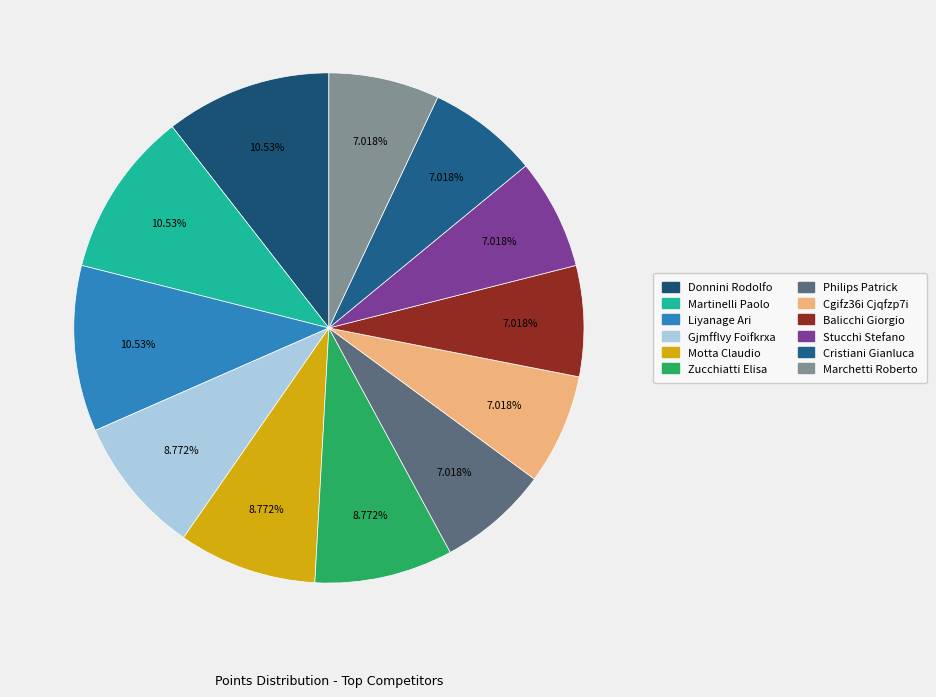

Does any single category account for the majority?

No